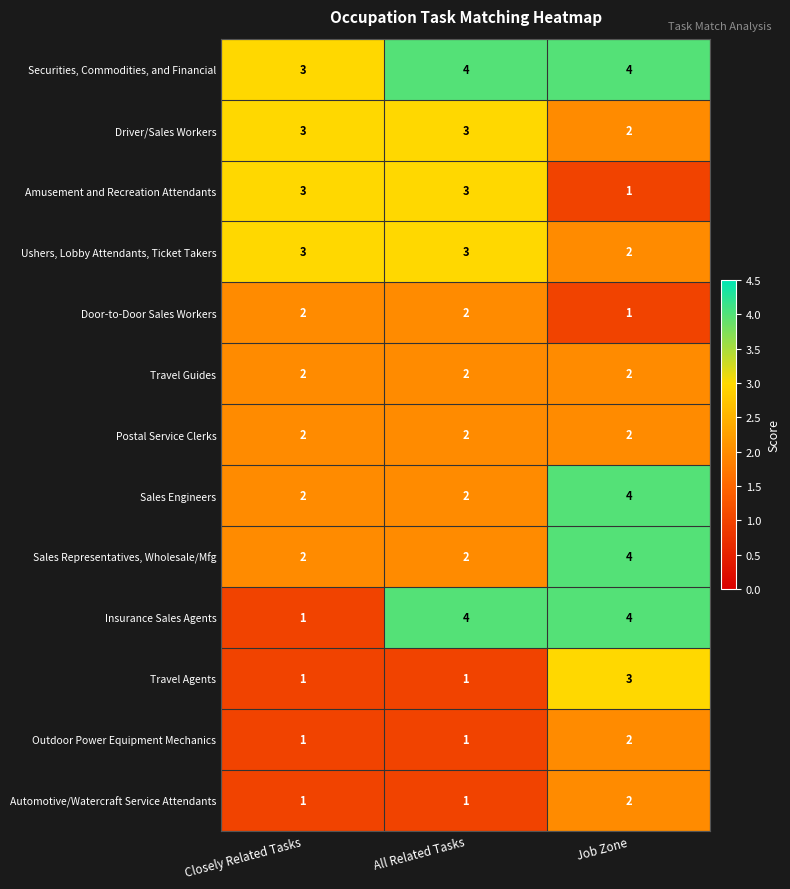

The value of Ushers, Lobby Attendants, Ticket Takers at All Related Tasks is 3. True or false?

True